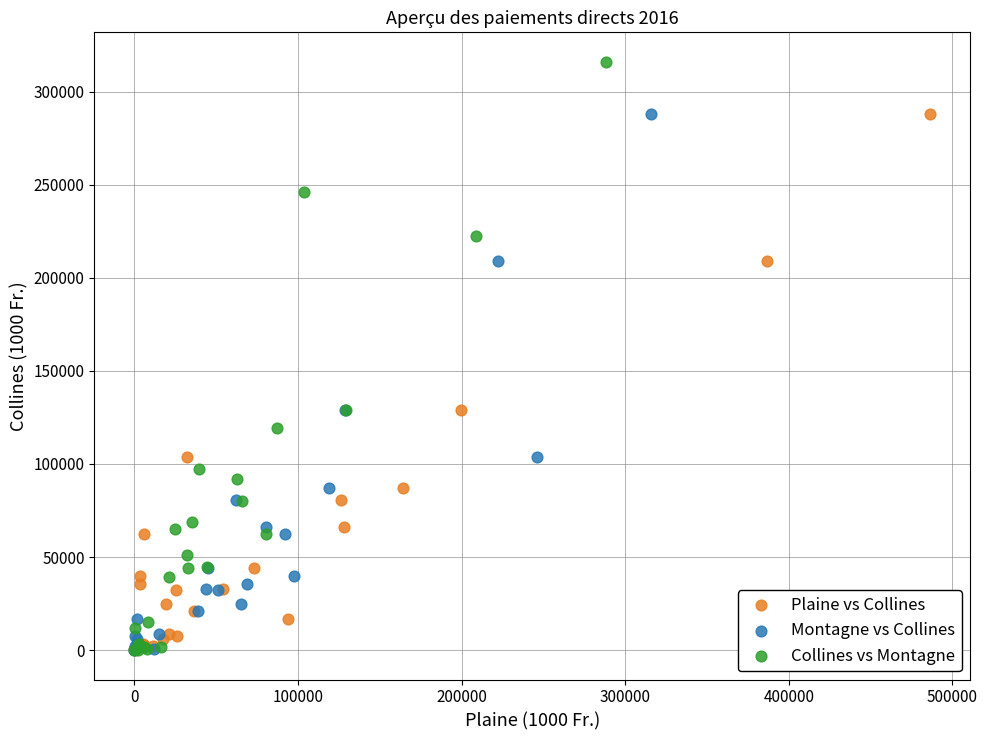

Which series has the largest Y range (max minus min)?

Collines vs Montagne